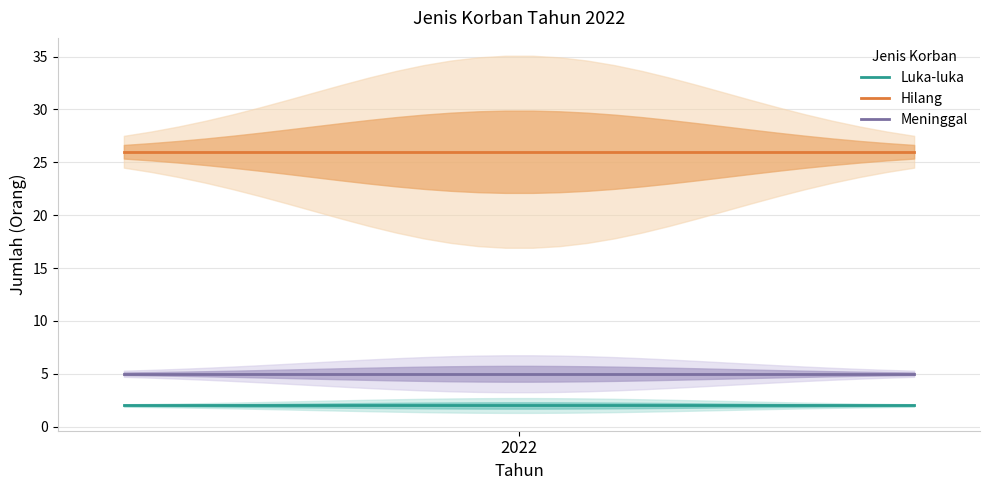

Reading right to left, transcribe all the data shown in this chart.

Luka-luka: 2	2	2	2	2	2	2	2	2	2	2	2	2	2	2	2	2	2	2	2	2	2	2	2	2	2	2	2	2	2
Hilang: 26	26	26	26	26	26	26	26	26	26	26	26	26	26	26	26	26	26	26	26	26	26	26	26	26	26	26	26	26	26
Meninggal: 5	5	5	5	5	5	5	5	5	5	5	5	5	5	5	5	5	5	5	5	5	5	5	5	5	5	5	5	5	5